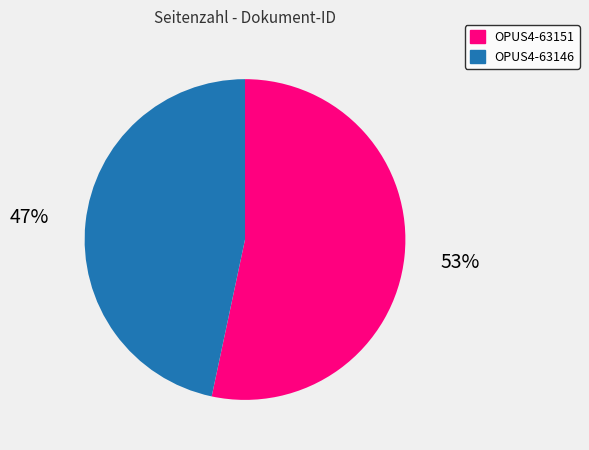

How many slices are in this pie chart?

2